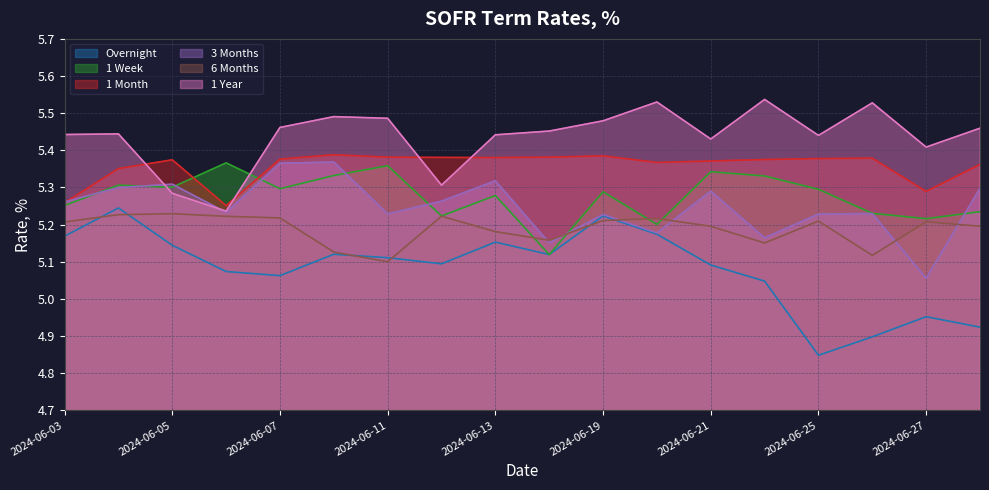

Where is the first local minimum for 3 Months?

2024-06-06